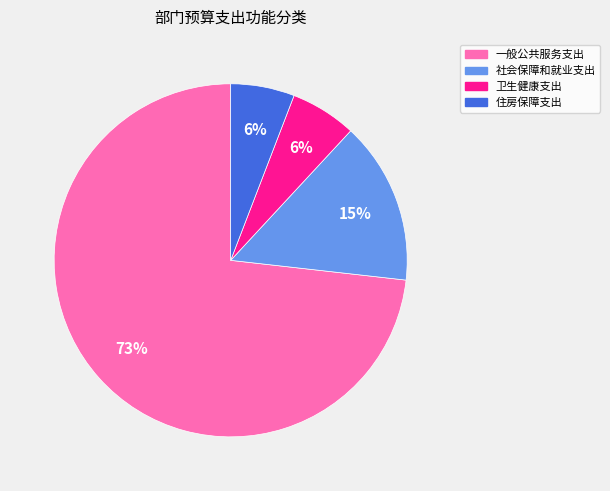

Between 一般公共服务支出 and 社会保障和就业支出, which is larger?

一般公共服务支出